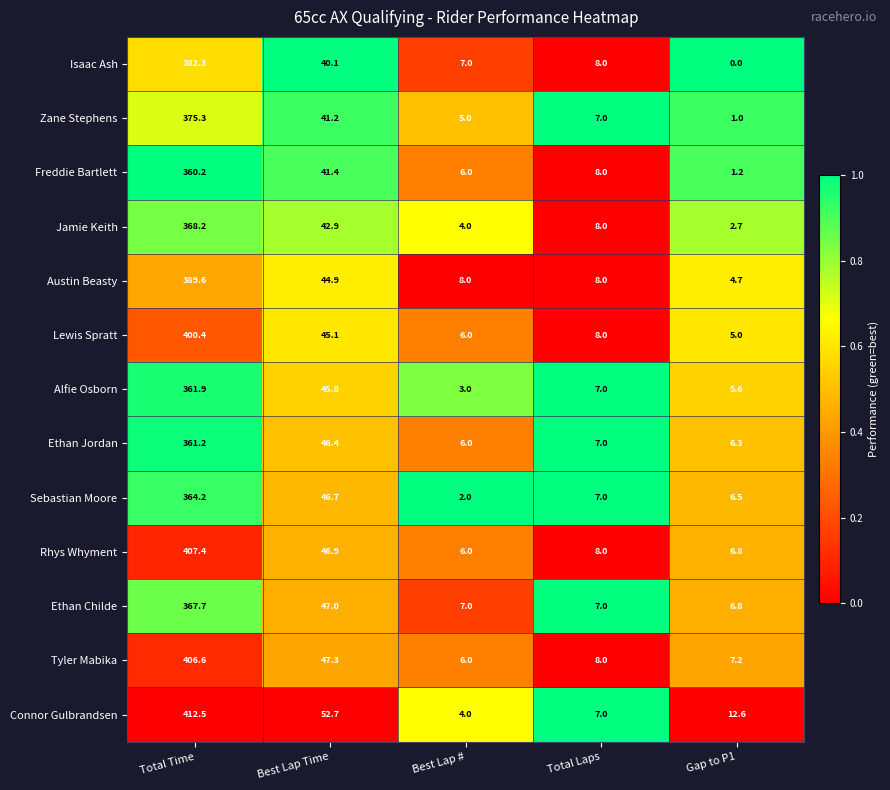

Which series has the largest total across all categories?

Connor Gulbrandsen